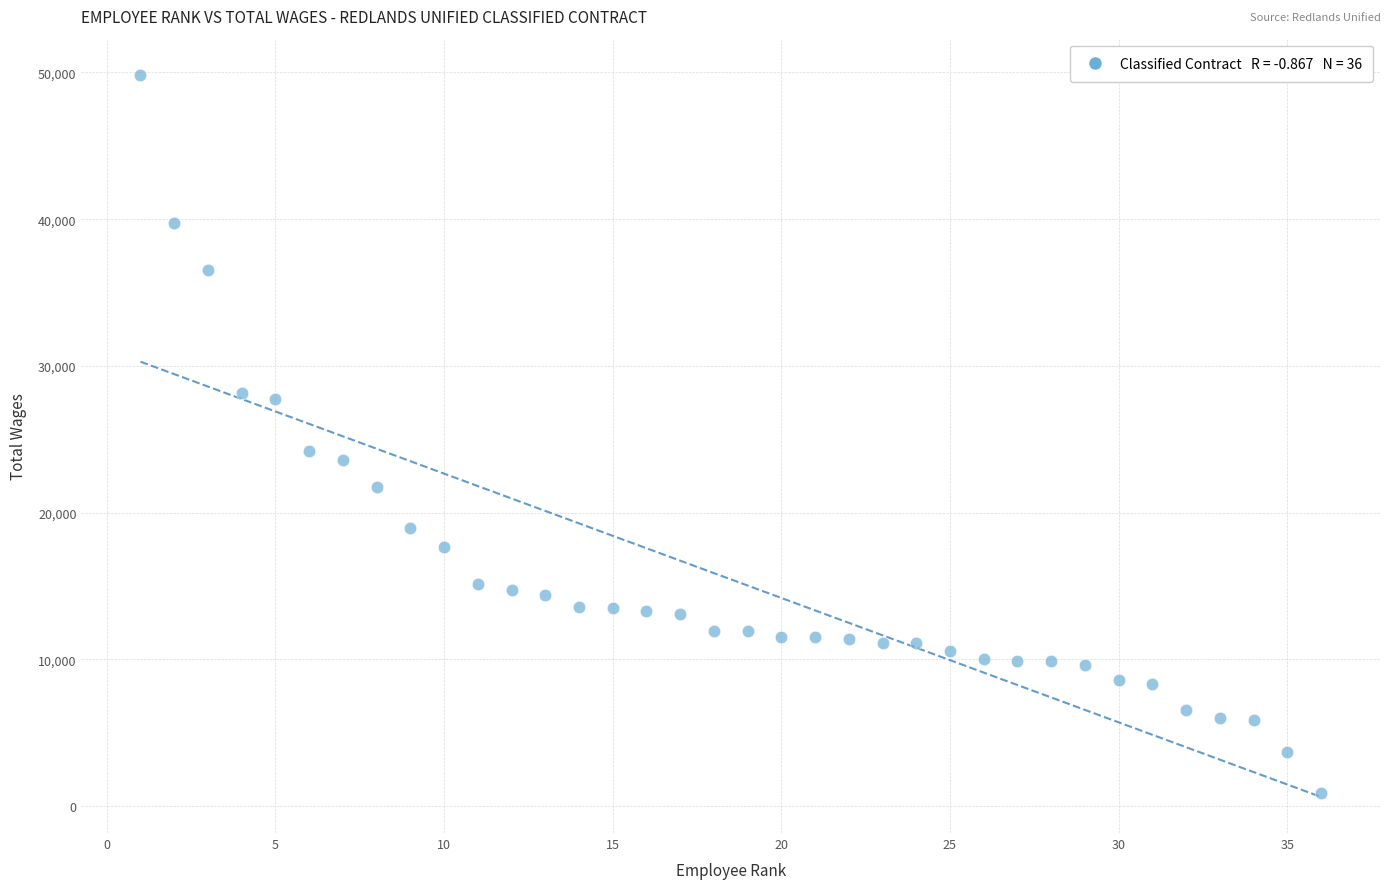

What is the range of X values (max minus min)?

35